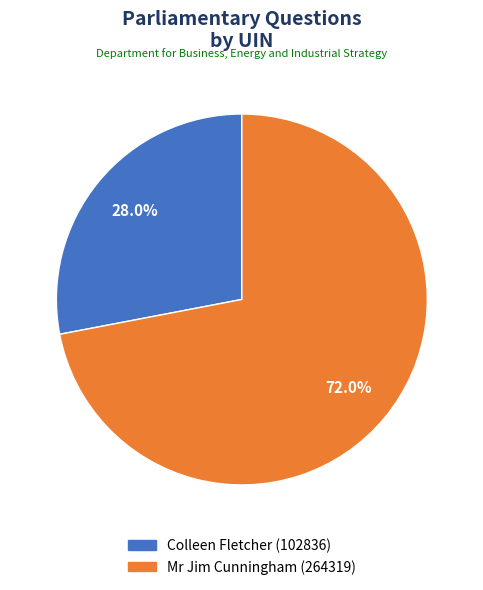

How much of the chart is everything except Mr Jim Cunningham (264319)?

28.0%